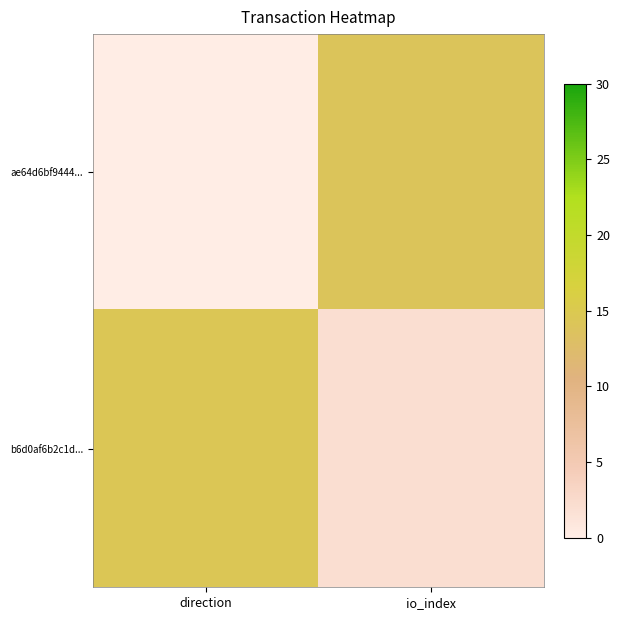

Rank the series by their maximum value, from highest to lowest.

b6d0af6b2c1d..., ae64d6bf9444...